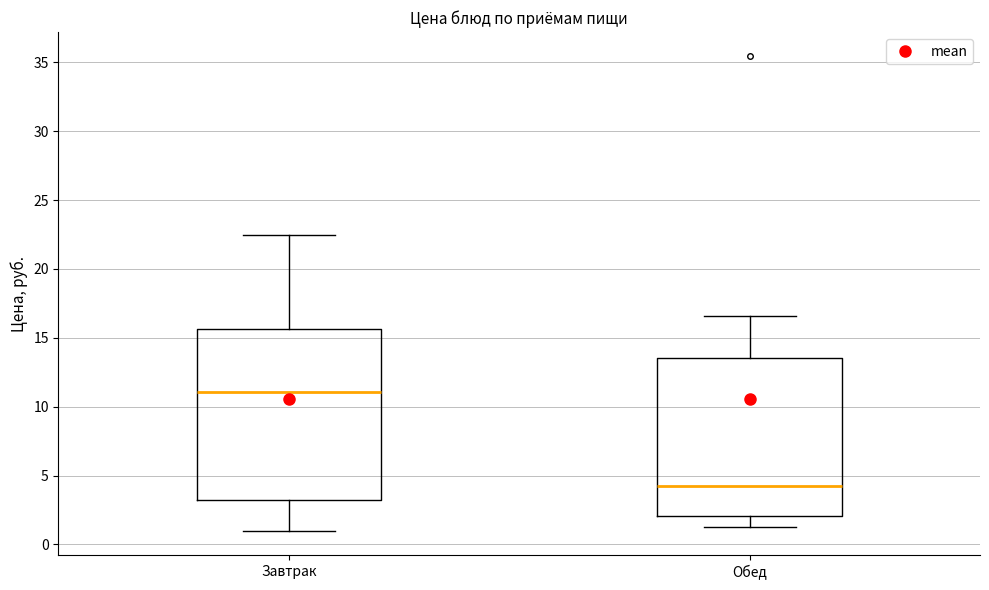

Reading left to right, read every box against the y-axis: the position of its median line, the range the box covers, and the ends of its whiskers. The values are not printed on the chart, so give them approximately, as read against the axis.

Завтрак: median 11.0, box 3.0 to 15.5, whiskers 1.0 to 22.5
Обед: median 4.5, box 2.0 to 13.5, whiskers 1.5 to 16.5